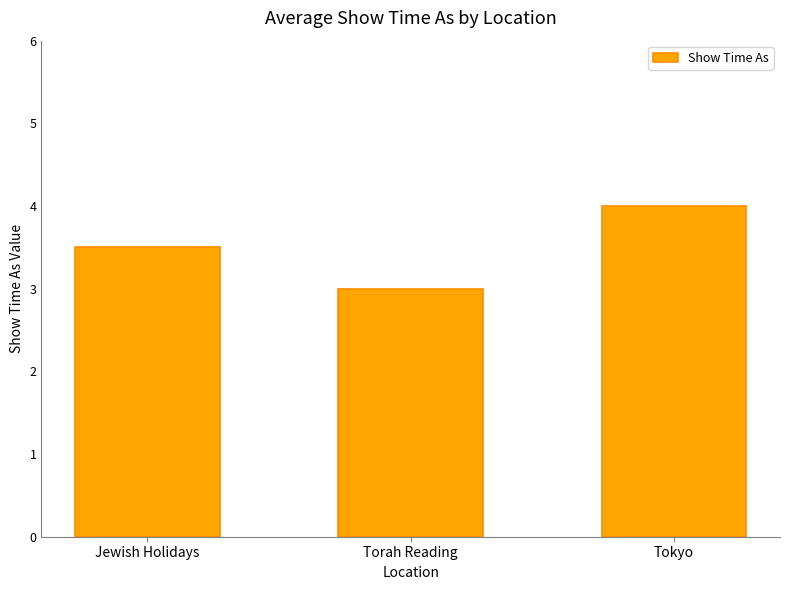

The chart shows a value of 4.7 at Jewish Holidays. True or false?

False